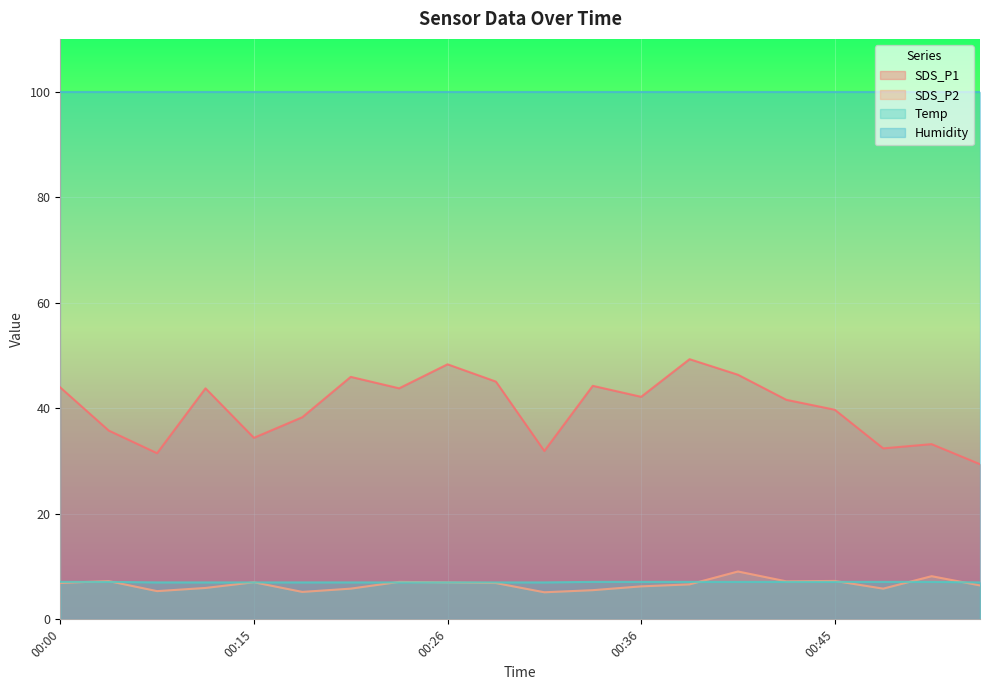

Which series has the largest total across all categories?

Humidity